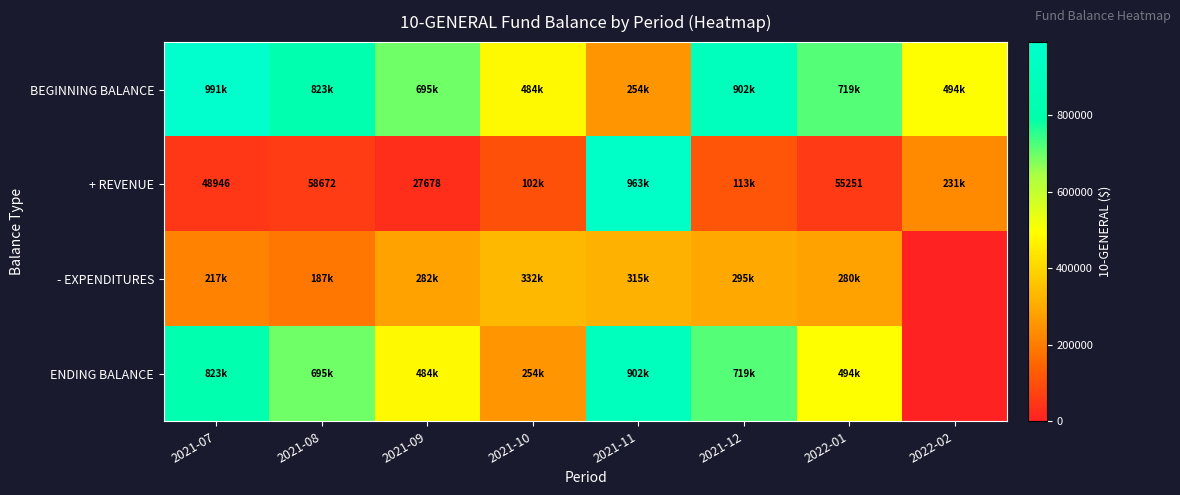

At how many categories does at least one series exceed 622944?

6